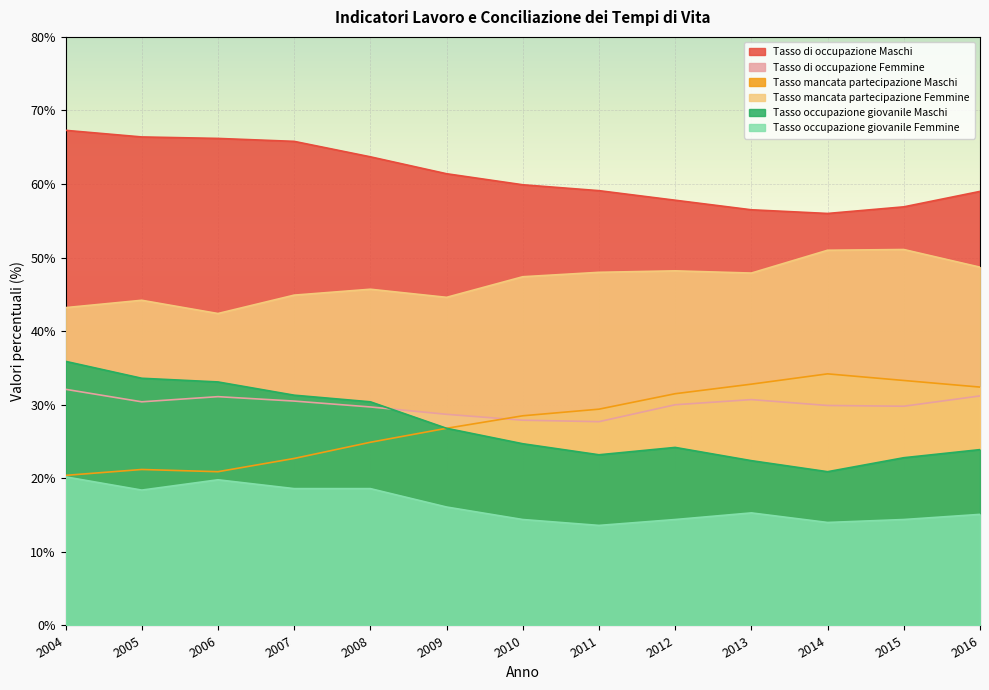

In Tasso di occupazione Femmine, how many points are lower than both neighbors (excluding endpoints)?

3